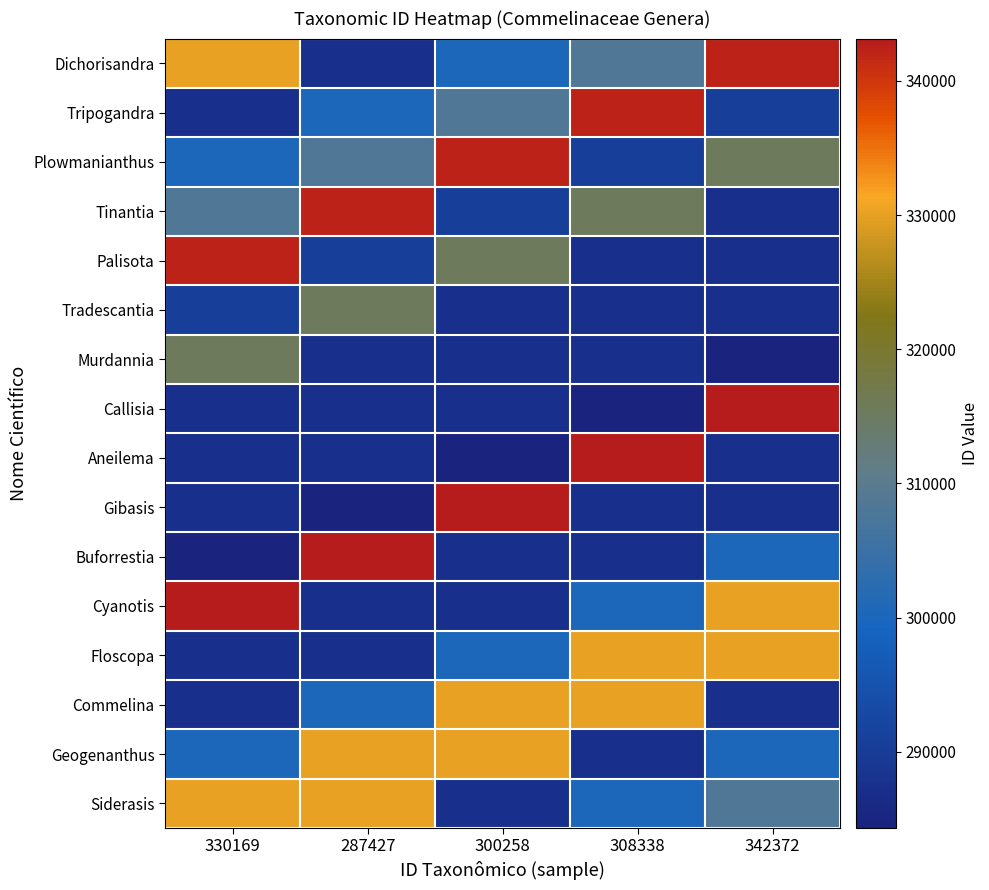

Which category has the lowest value across all series?

342372